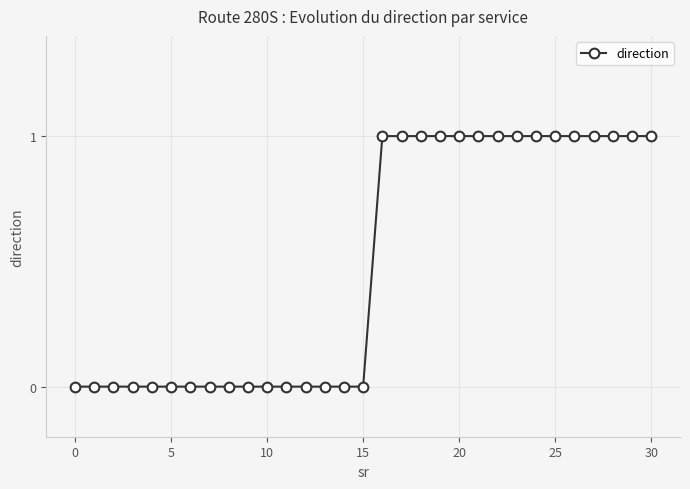

Does the chart have visible grid lines?

Yes